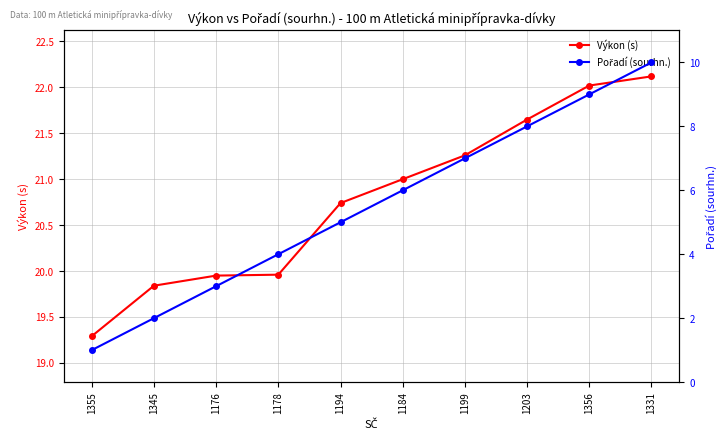

True or false: Pořadí (sourhn.) and Výkon (s) cross at least once.

False